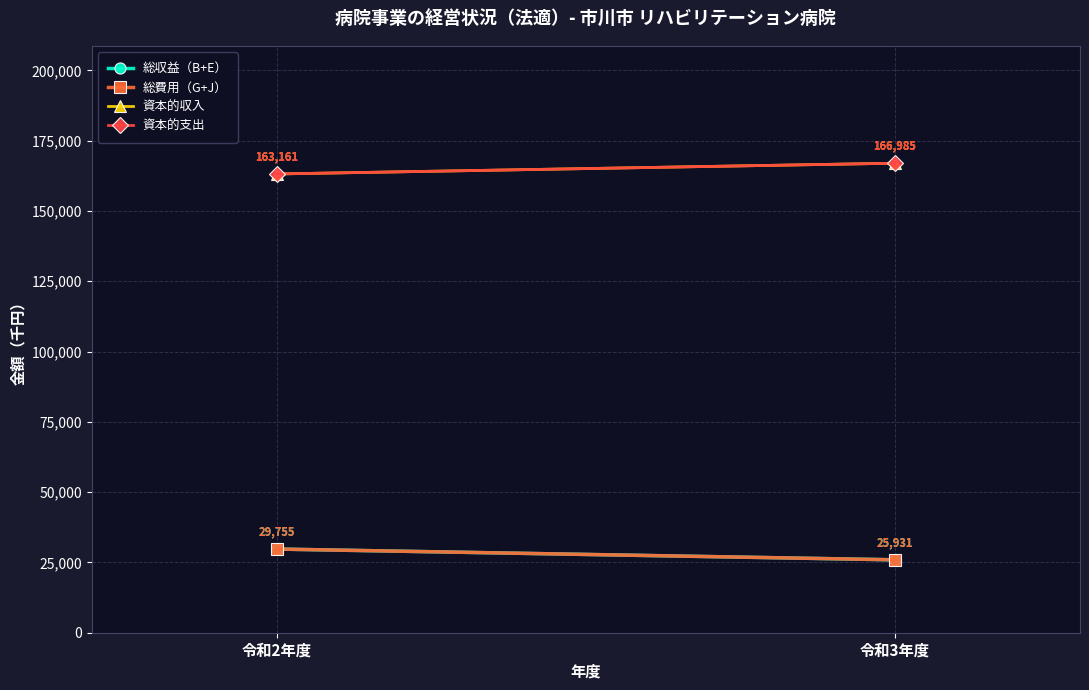

What are all the series names shown in the legend?

総収益（B+E）, 総費用（G+J）, 資本的収入, 資本的支出